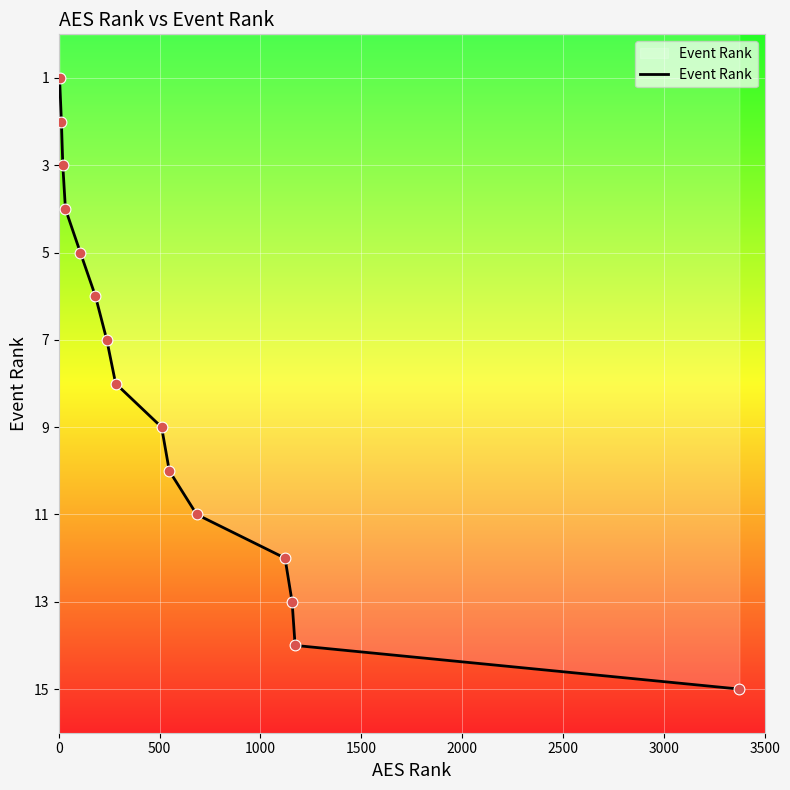

Is this an area chart (filled region under the line)?

Yes